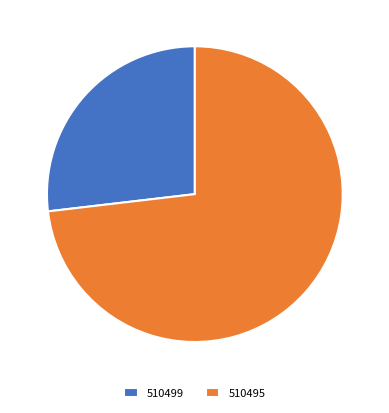

Do 510499 and 510495 together represent more than half of the pie?

Yes